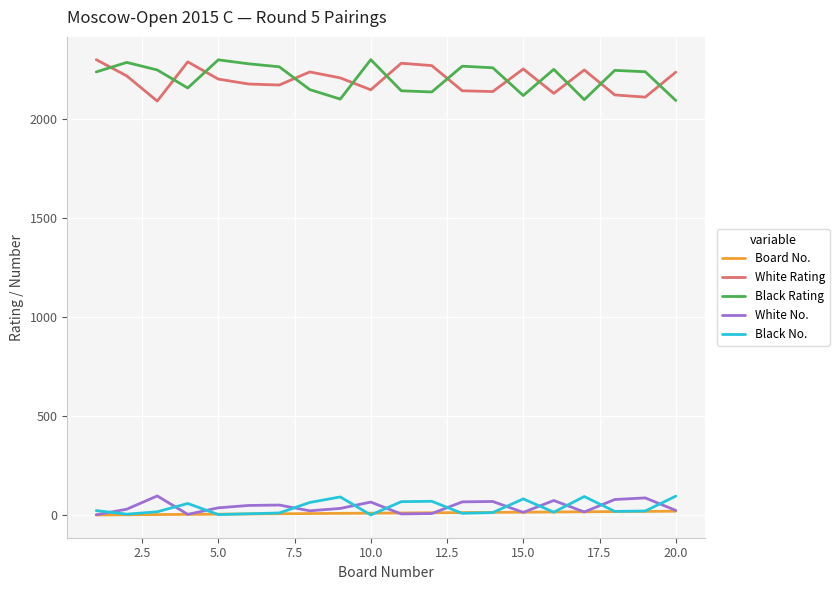

What is the highest value of the Black Rating series?

2298